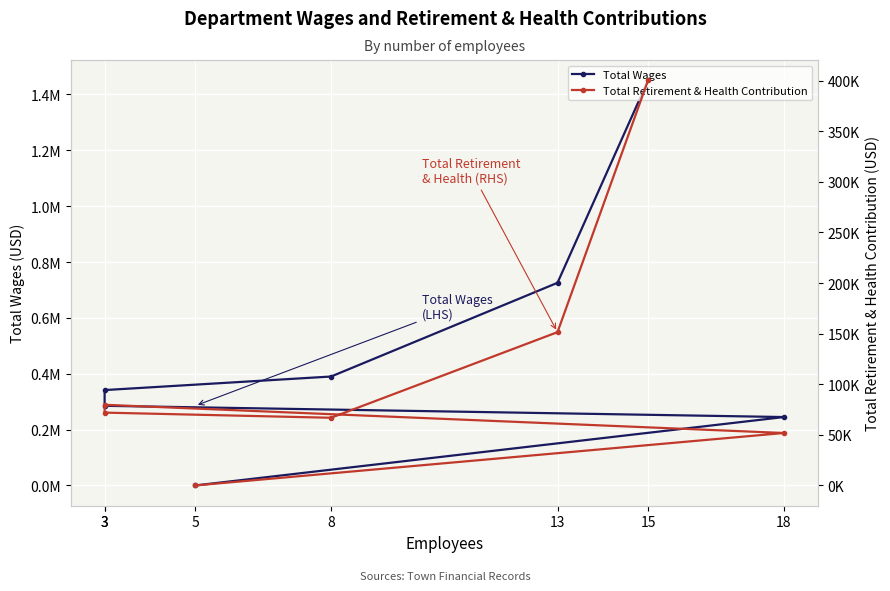

Rank the series by their average value, from highest to lowest.

Total Wages, Total Retirement & Health Contribution